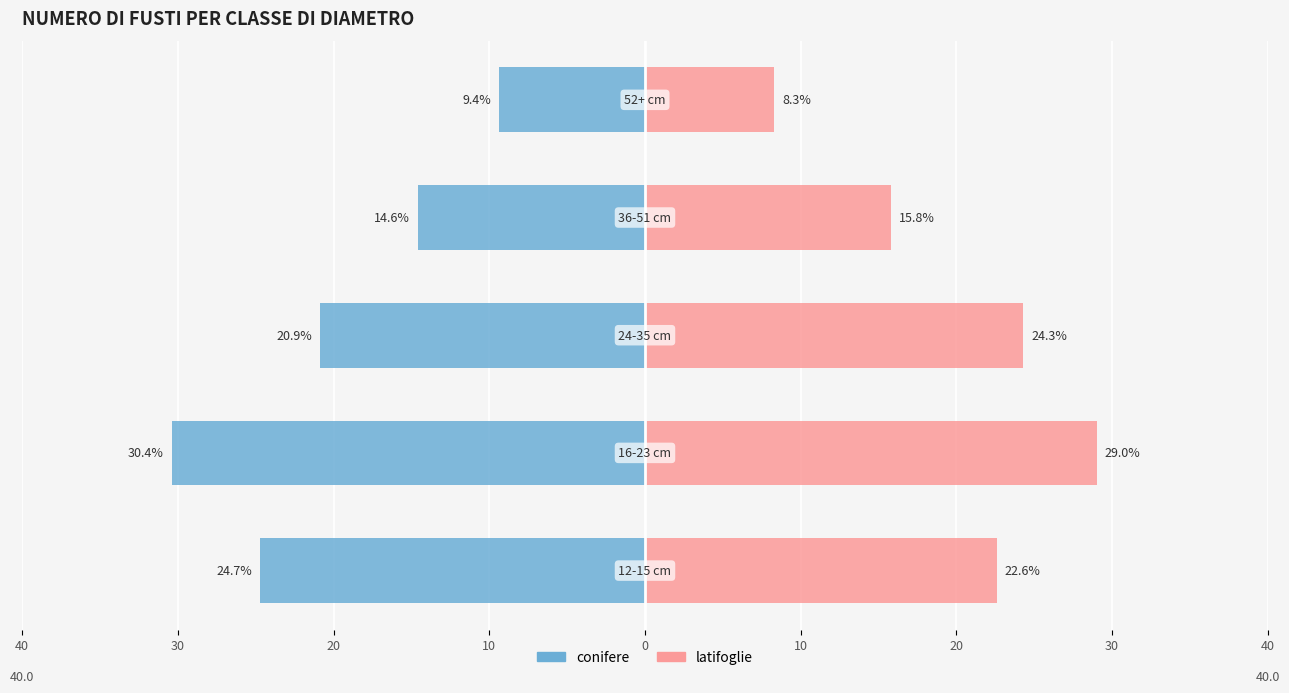

Are the bars horizontal?

Yes